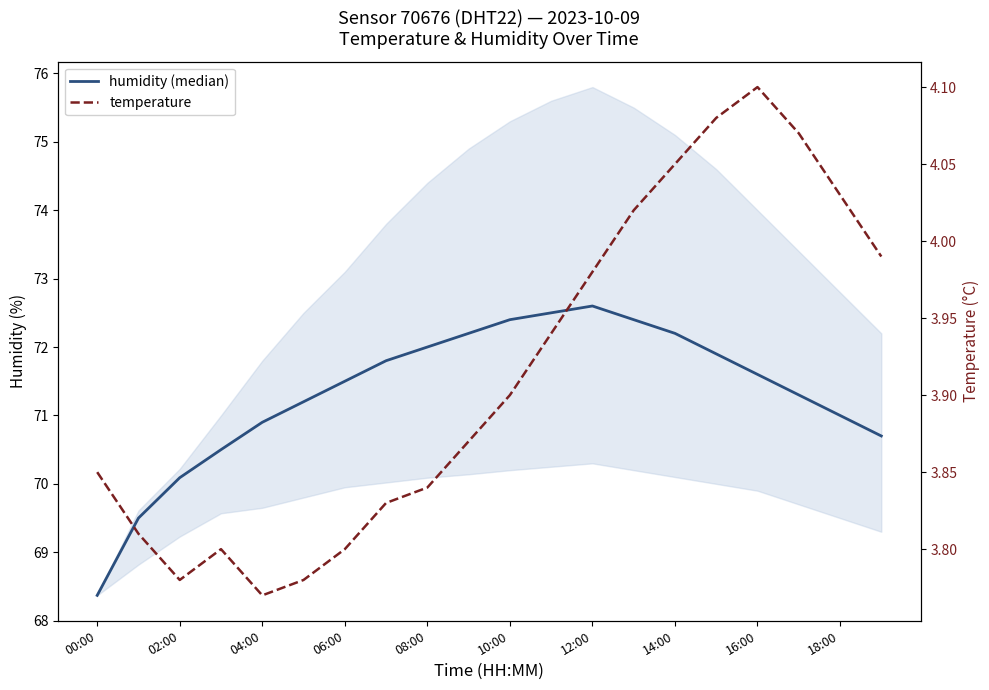

Rank the series at 08:00 from lowest to highest value.

temperature, humidity (median)